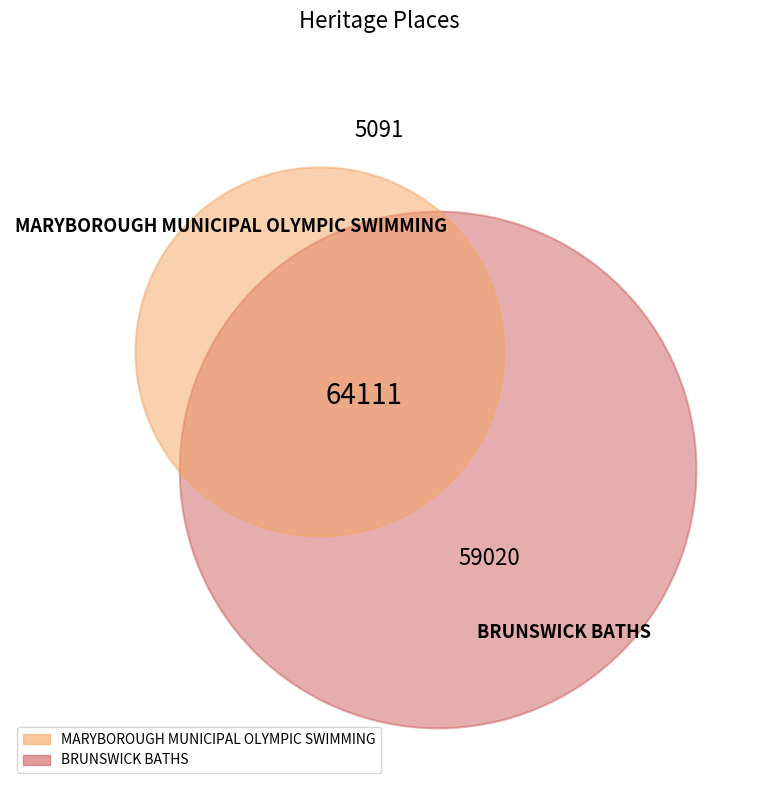

To the nearest percent, what is the difference between the MARYBOROUGH MUNICIPAL OLYMPIC SWIMMING and BRUNSWICK BATHS slice percentages?

84%